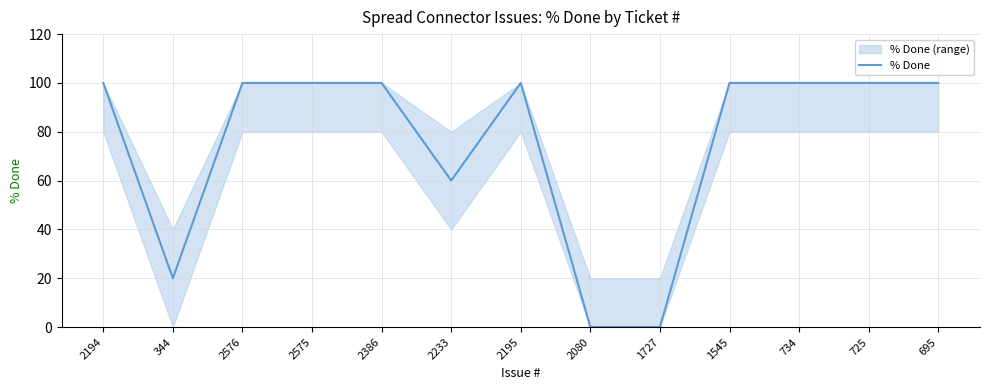

How many values are between 60 and 100?

10